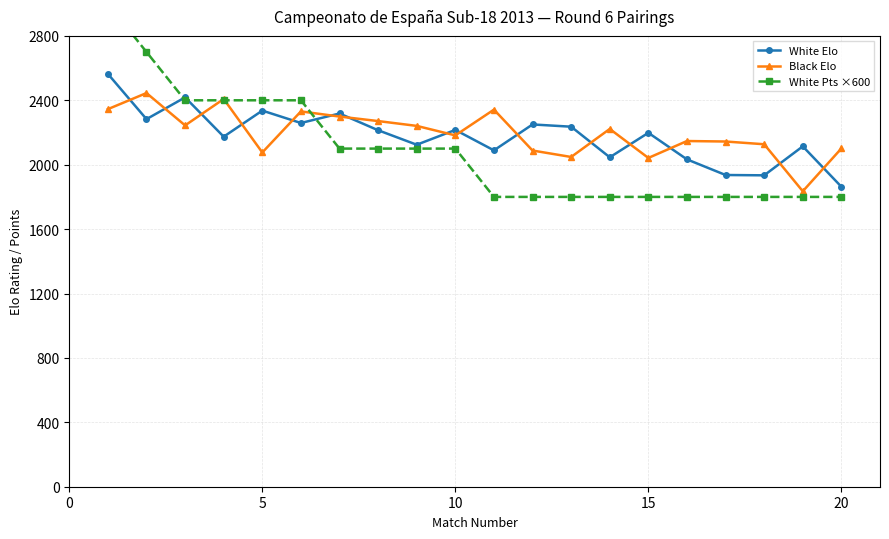

Read the Black Elo value at 15, to the nearest 100.

2000